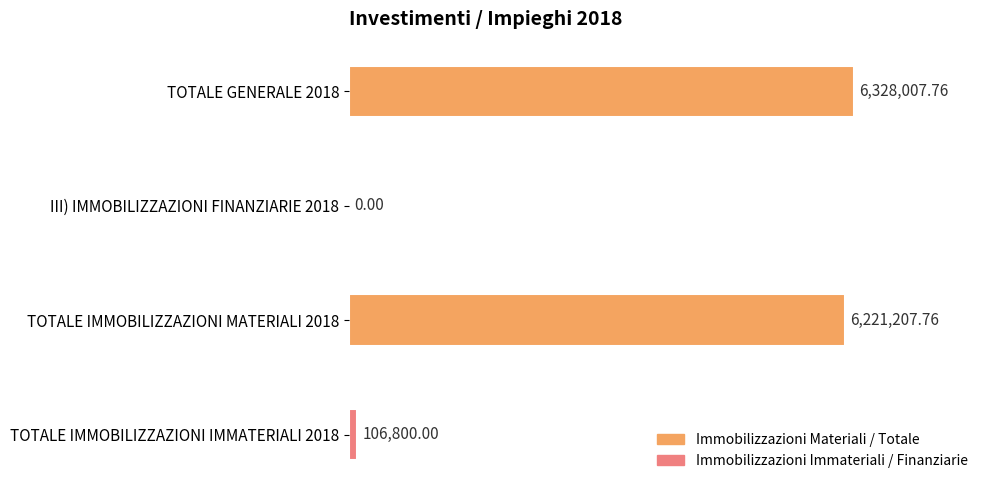

Does the chart contain stacked bars?

No